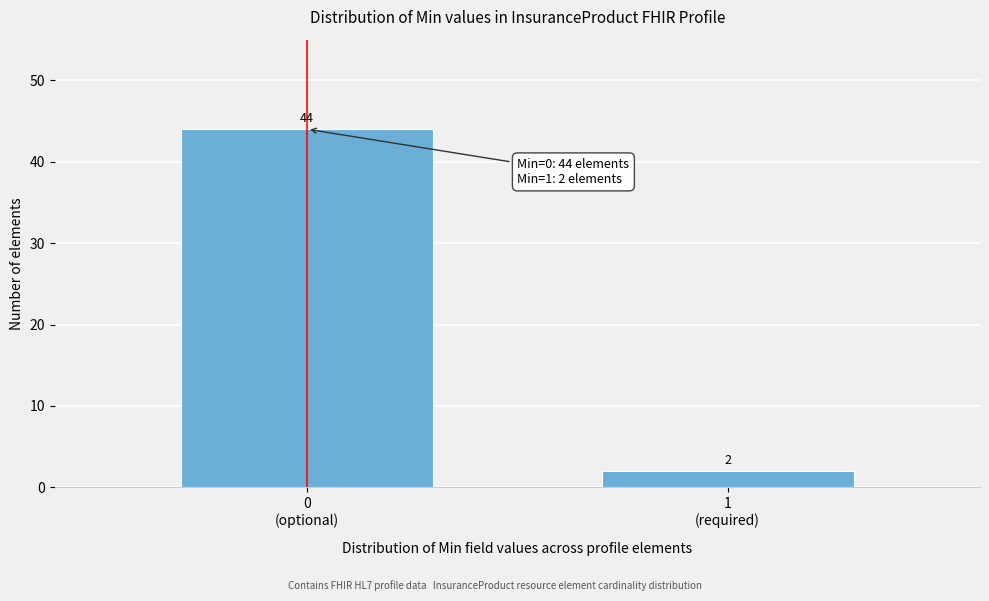

Reading left to right, transcribe all the data shown in this chart.

44	2